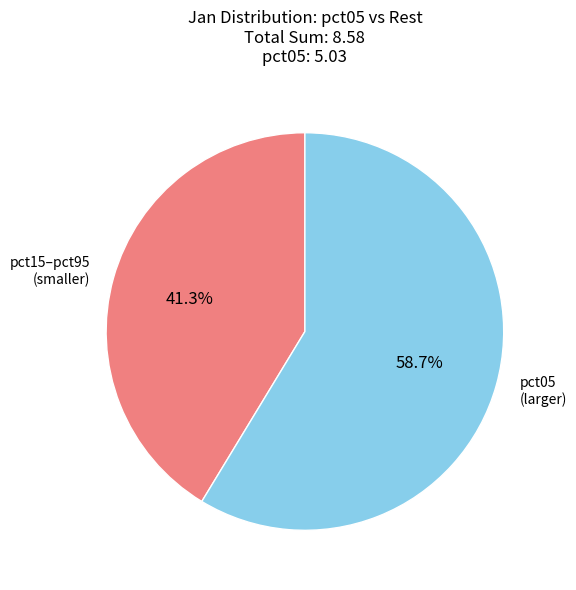

Which category has the biggest portion of the pie?

pct05 (larger)